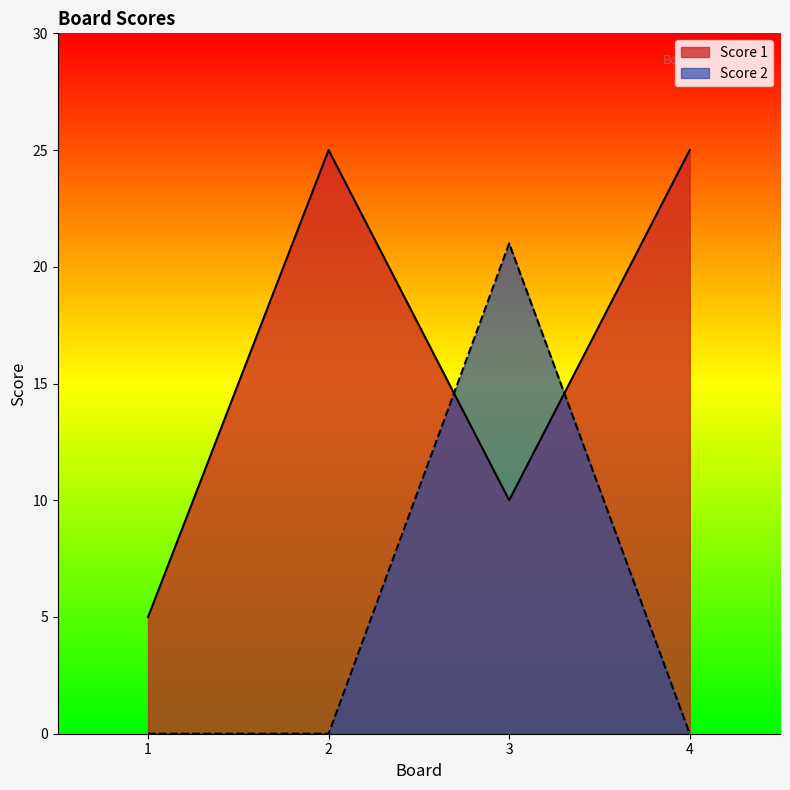

What is the difference between the highest and lowest values at 3?

11